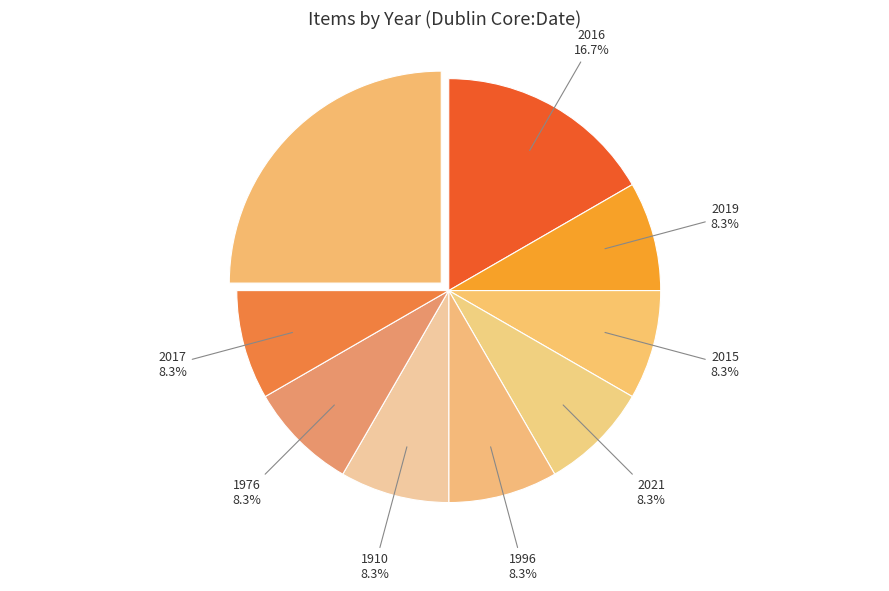

Does any single category account for the majority?

No